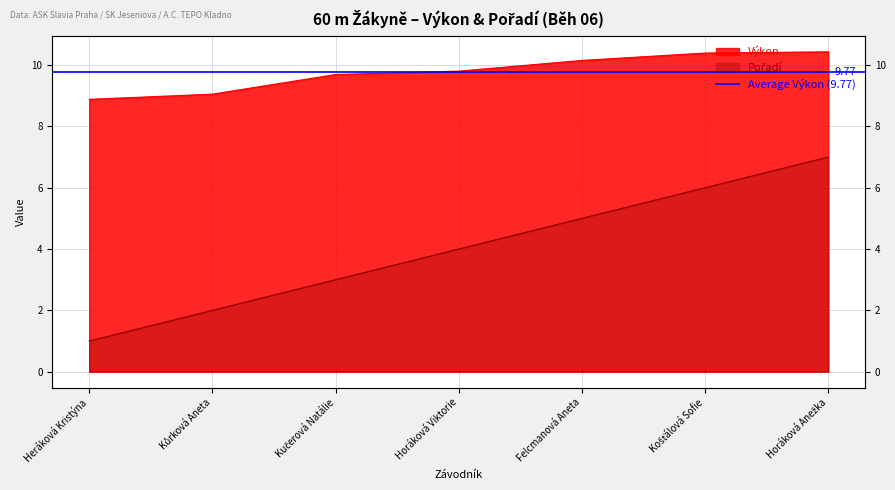

How many lines are shown in the chart?

2